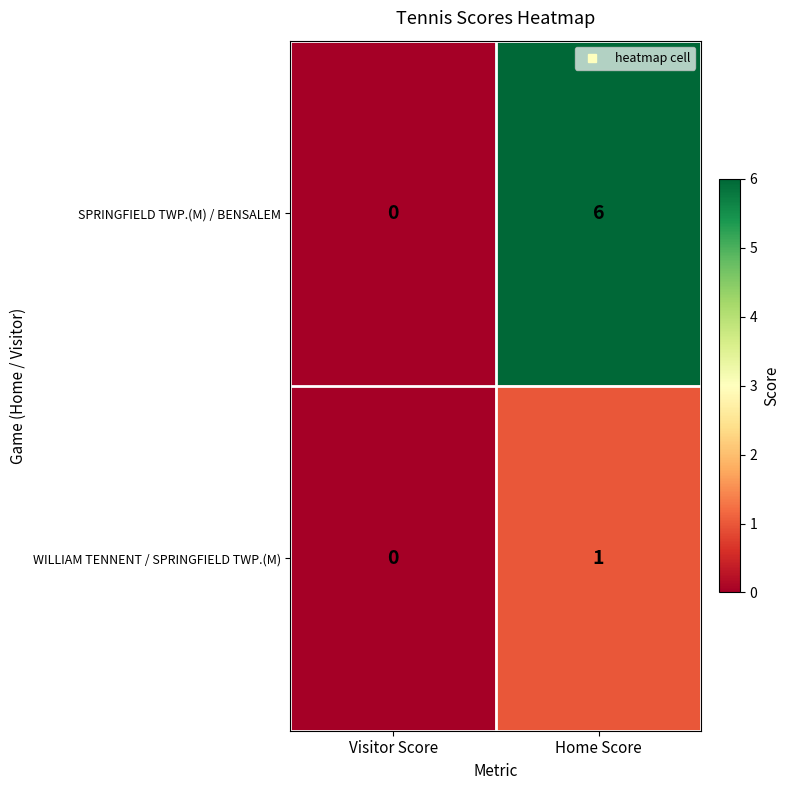

What is the difference between the highest and lowest values at Home Score?

5